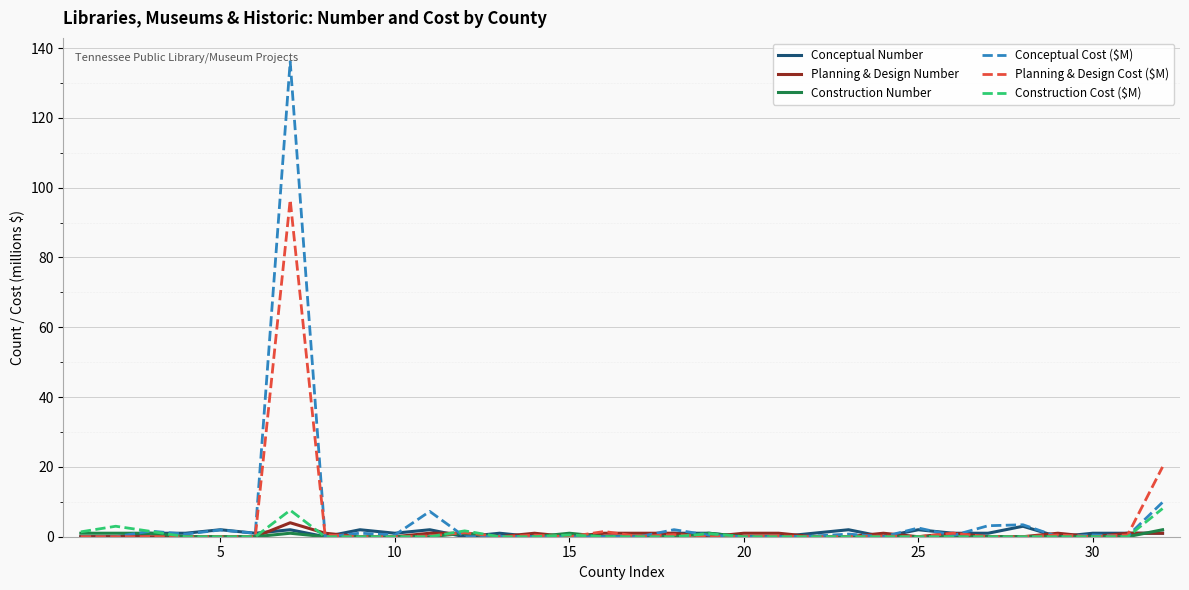

Which series has the largest range (max minus min)?

Conceptual Cost ($M)